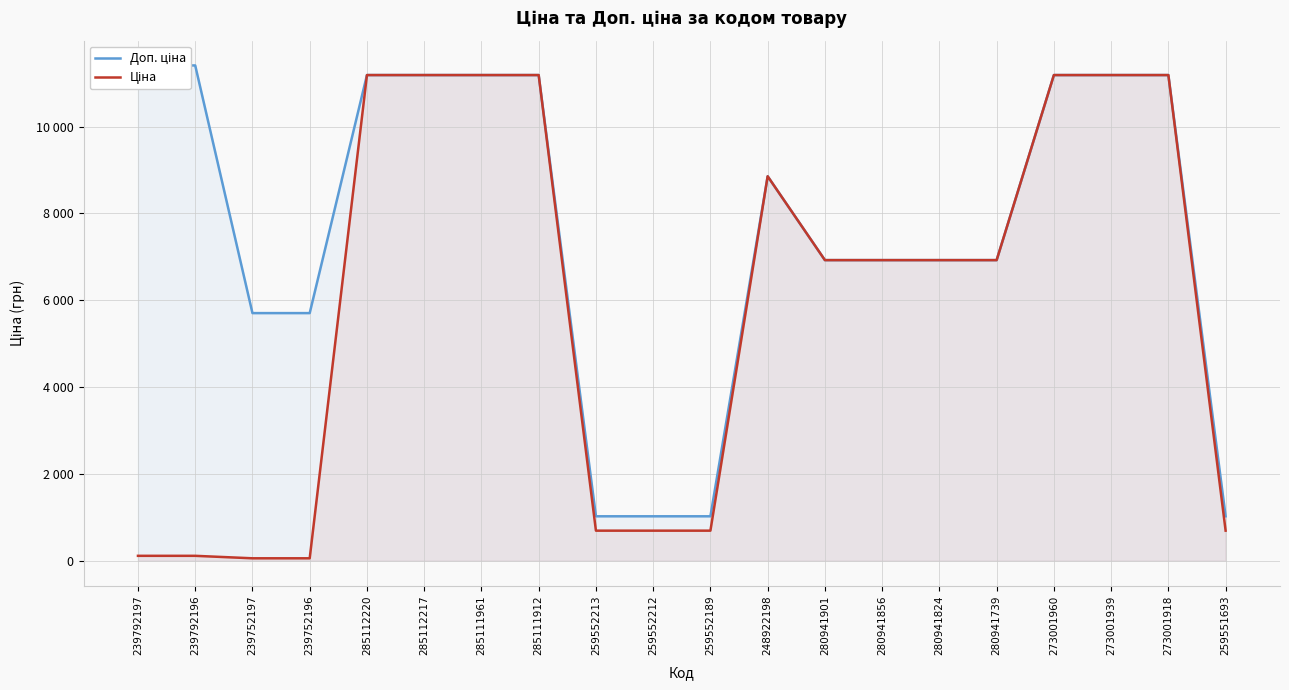

True or false: Ціна and Доп. ціна intersect in this chart.

False